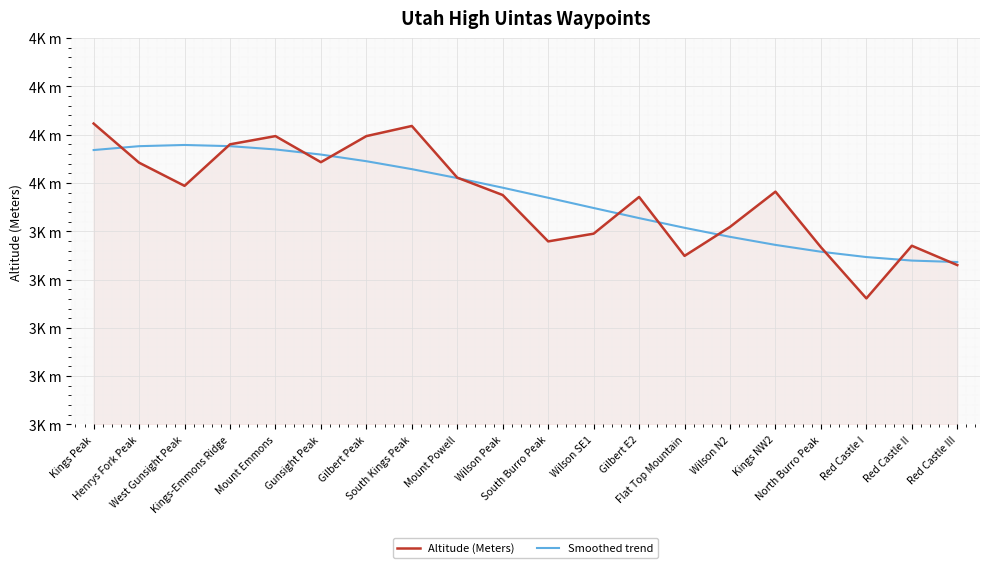

At which label does Altitude (Meters) first exceed 3982?

Kings Peak